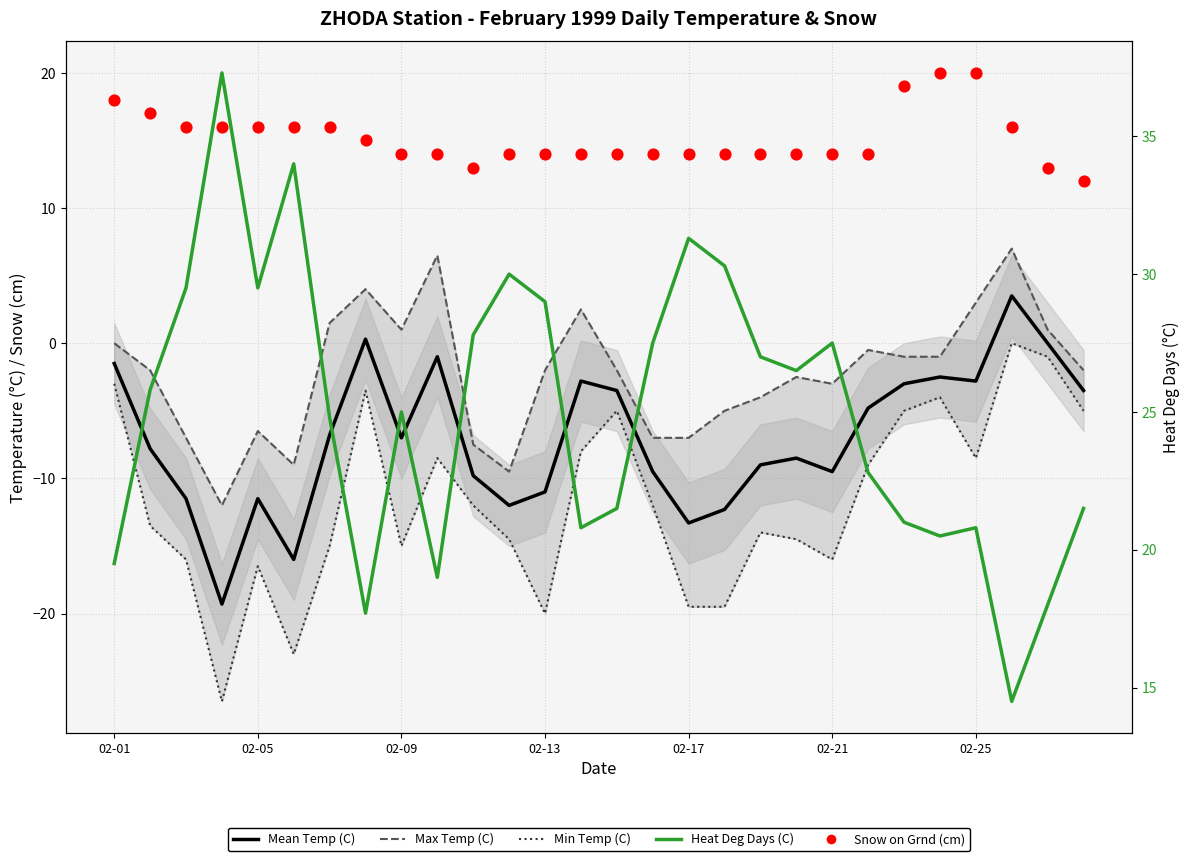

At how many categories does at least one series exceed 18?

25